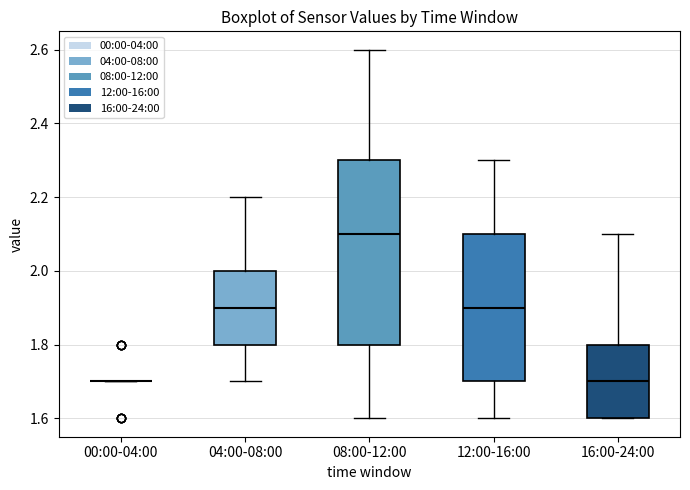

Reading left to right, read every box against the y-axis: the position of its median line, the range the box covers, and the ends of its whiskers. The values are not printed on the chart, so give them approximately, as read against the axis.

00:00-04:00: box collapsed to a line at 1.7, whiskers 1.7 to 1.7
04:00-08:00: median 1.9, box 1.8 to 2.0, whiskers 1.7 to 2.2
08:00-12:00: median 2.1, box 1.8 to 2.3, whiskers 1.6 to 2.6
12:00-16:00: median 1.9, box 1.7 to 2.1, whiskers 1.6 to 2.3
16:00-24:00: median 1.7, box 1.6 to 1.8, whiskers 1.6 to 2.1